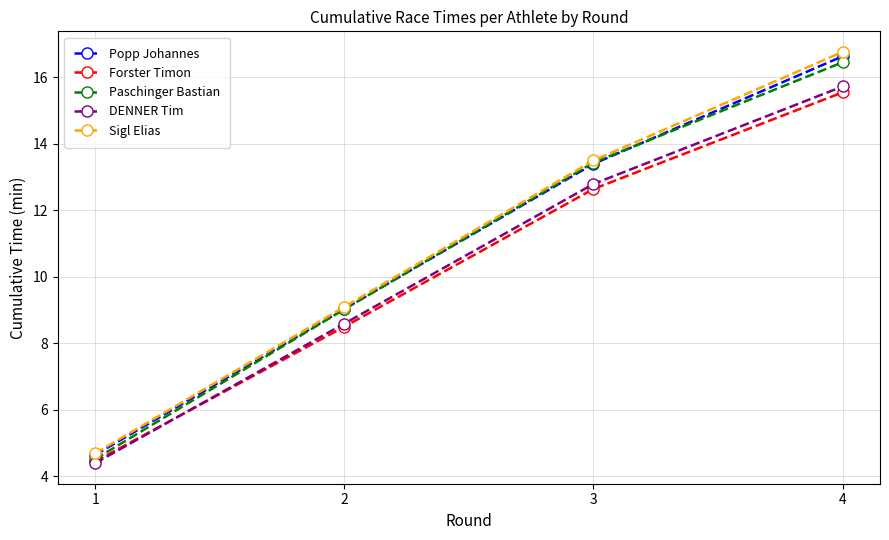

What is the value of the Paschinger Bastian point at the 1st from the left?

4.5